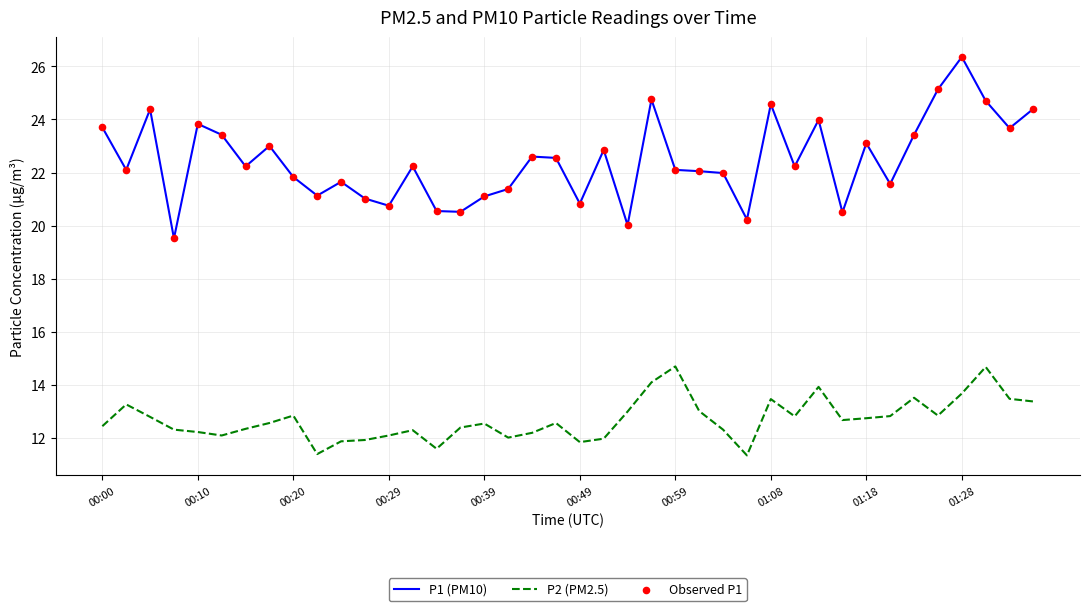

Which series has the largest total across all categories?

P1 (PM10)